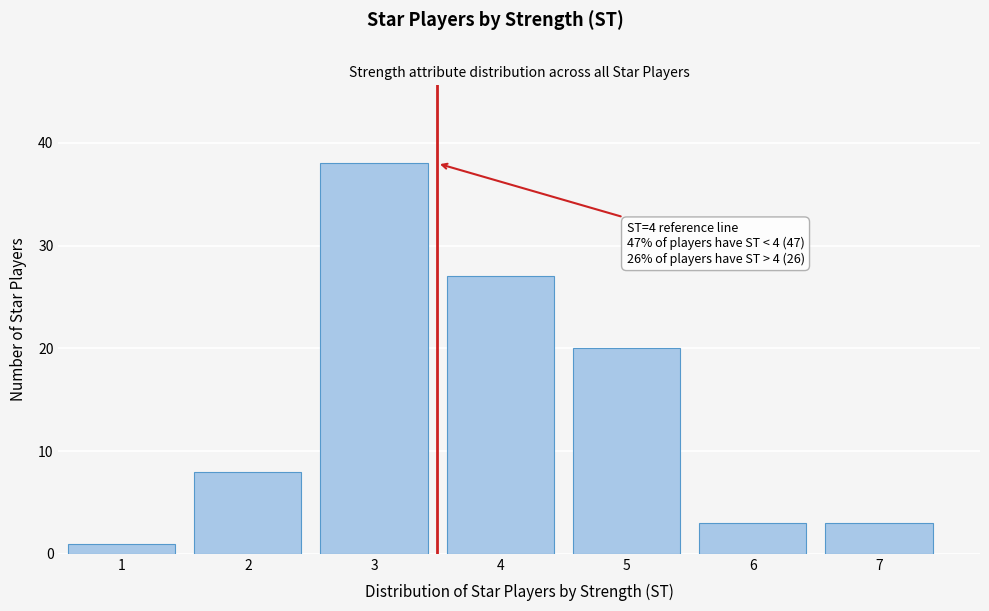

Over which range of the x-axis is the bar tallest?

2.5 to 3.5